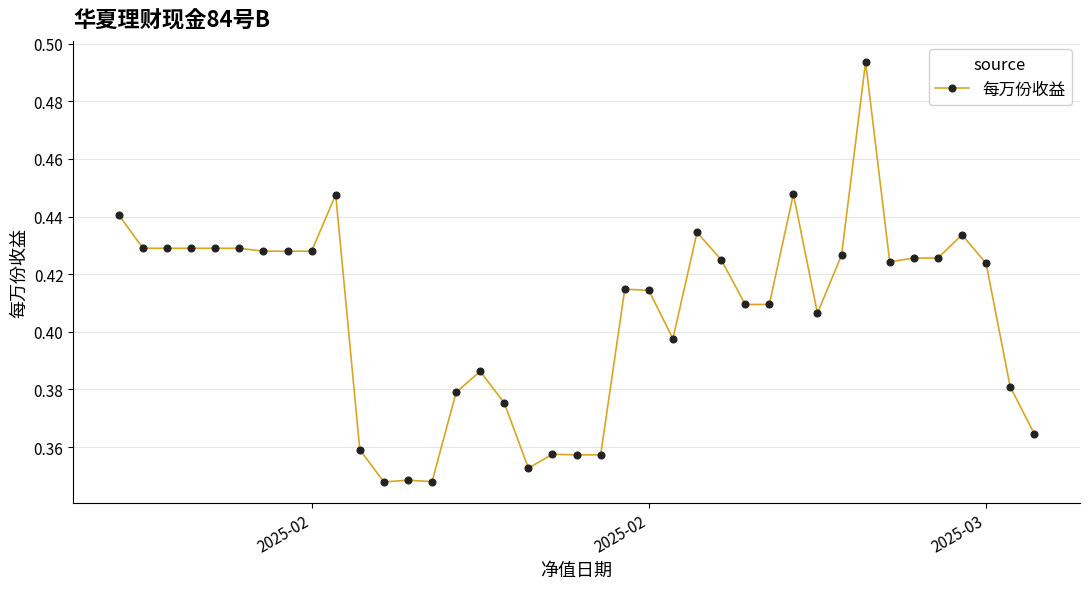

Count the values in the range 0 to 1.

39